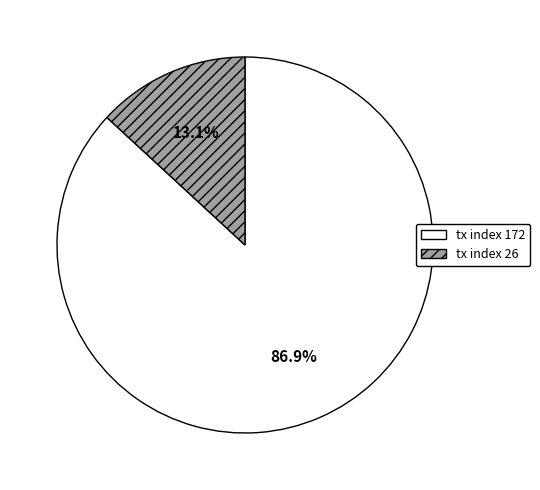

How many slices are in this pie chart?

2